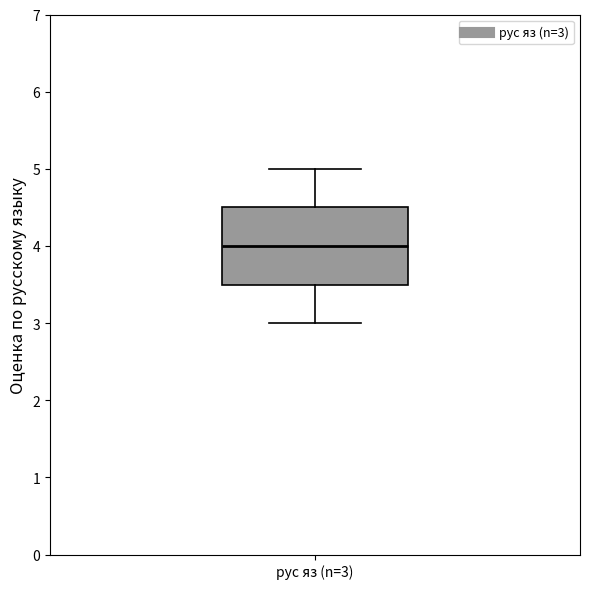

Read this box plot against the y-axis: the position of the median line, the range covered by the box, and the ends of both whiskers. The values are not printed on the chart, so give them approximately, as read against the axis.

median 4.0, box 3.5 to 4.5, whiskers 3.0 to 5.0